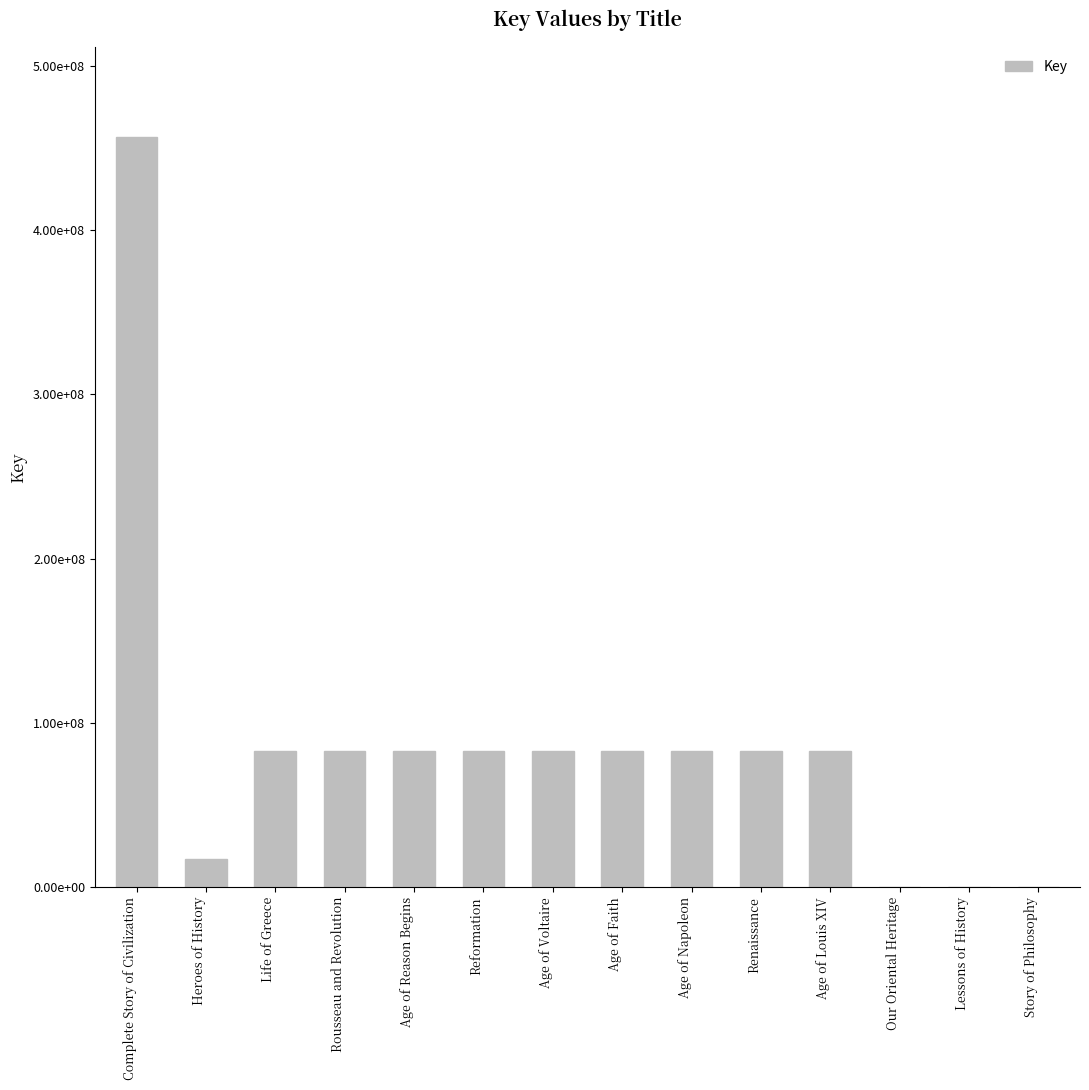

What value does the data have at Age of Louis XIV, to the nearest 10?

83044270